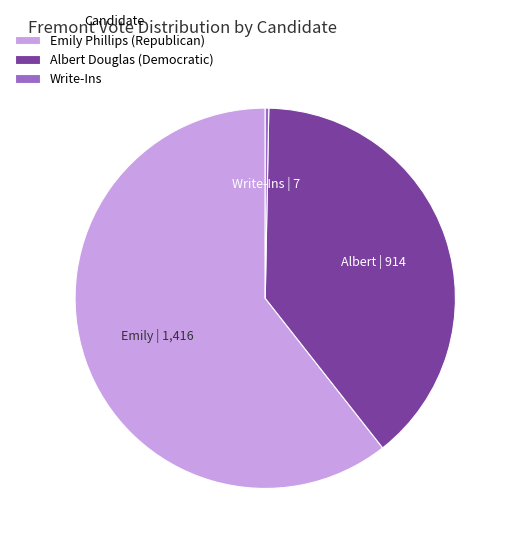

Is it true that Albert Douglas (Democratic) is 30% of the pie?

False